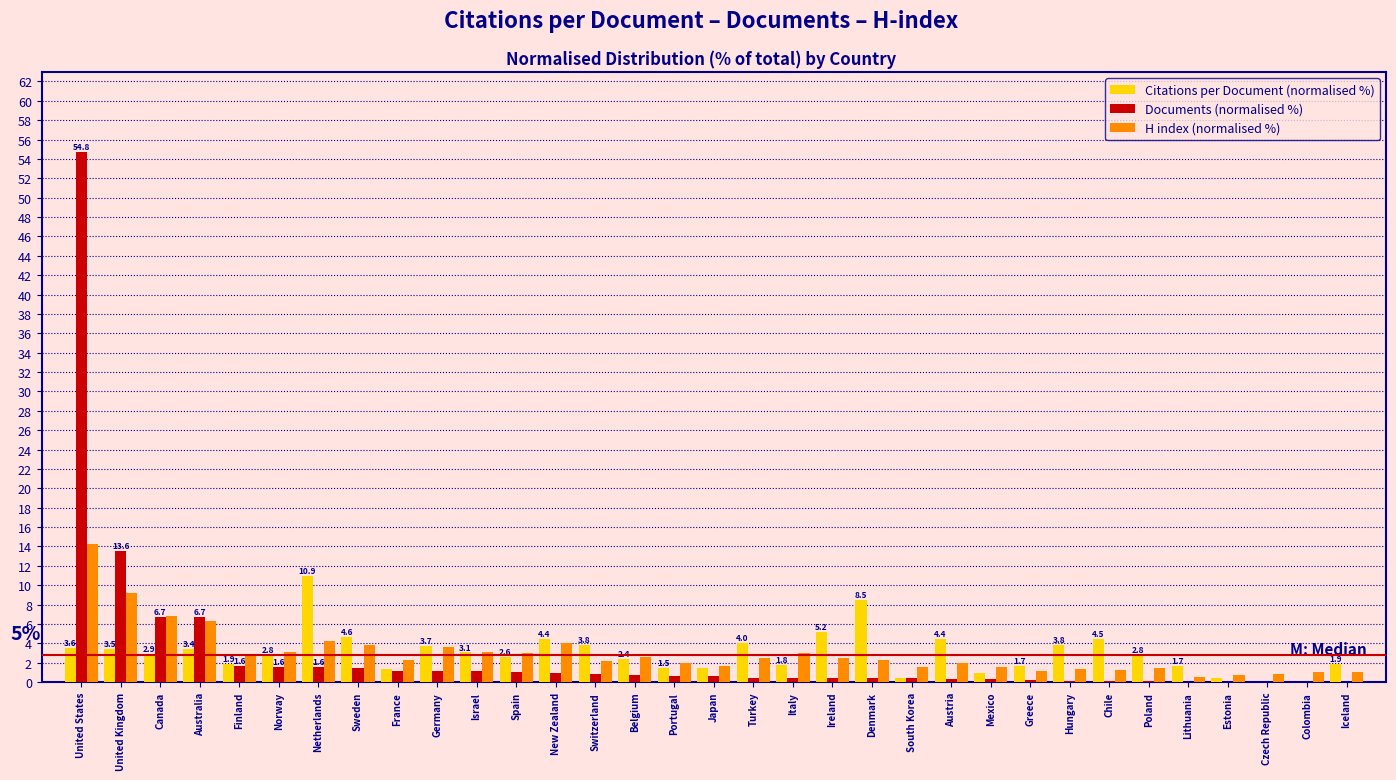

At which label is Documents (normalised %) closest to 27?

United Kingdom